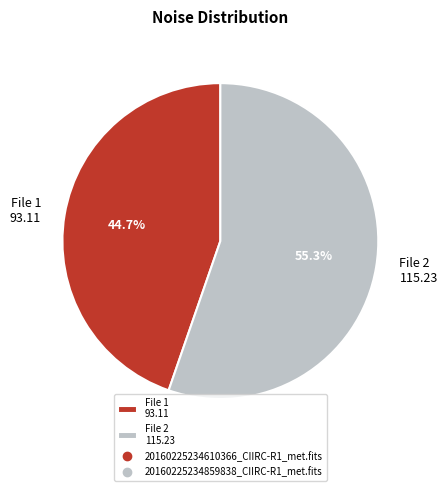

What is the smallest slice in the pie chart?

File 1 93.11